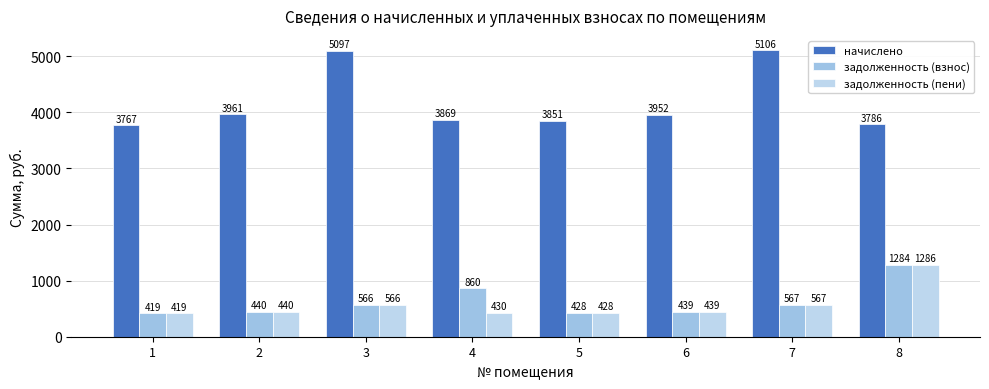

The задолженность (пени) series shows 440.1 at 2. True or false?

True